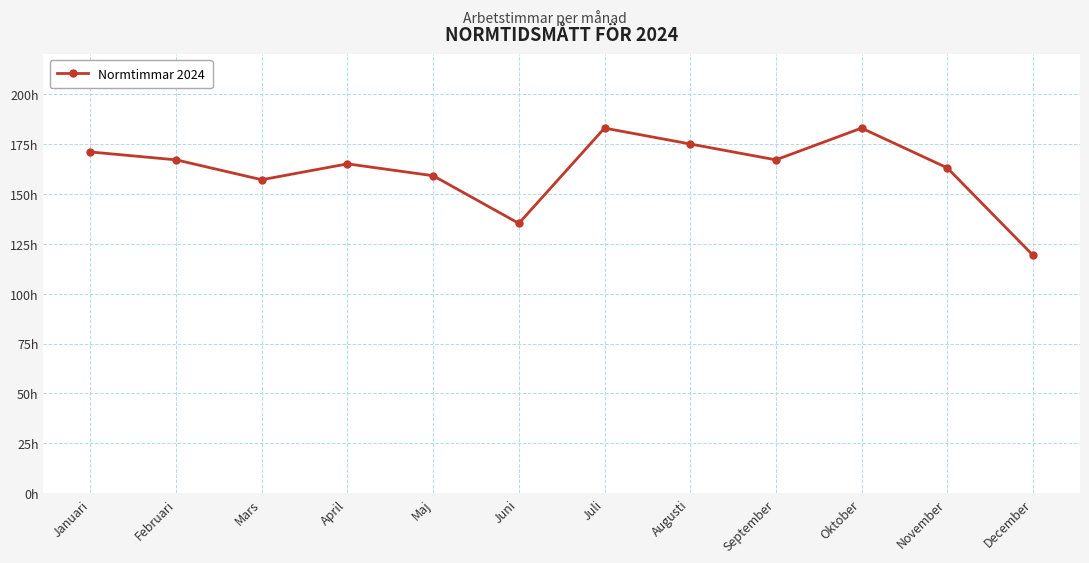

Reading right to left, transcribe all the data shown in this chart.

December=119.2	November=162.9	Oktober=182.8	September=166.9	Augusti=174.9	Juli=182.8	Juni=135.2	Maj=159.0	April=164.9	Mars=157.0	Februari=166.9	Januari=170.9